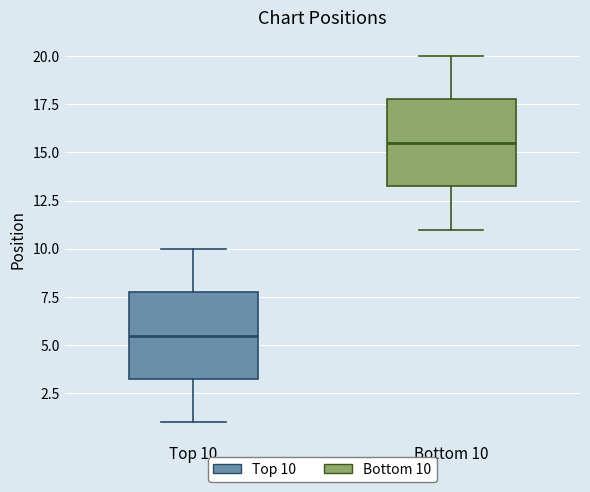

Which box has the lowest median line?

Top 10